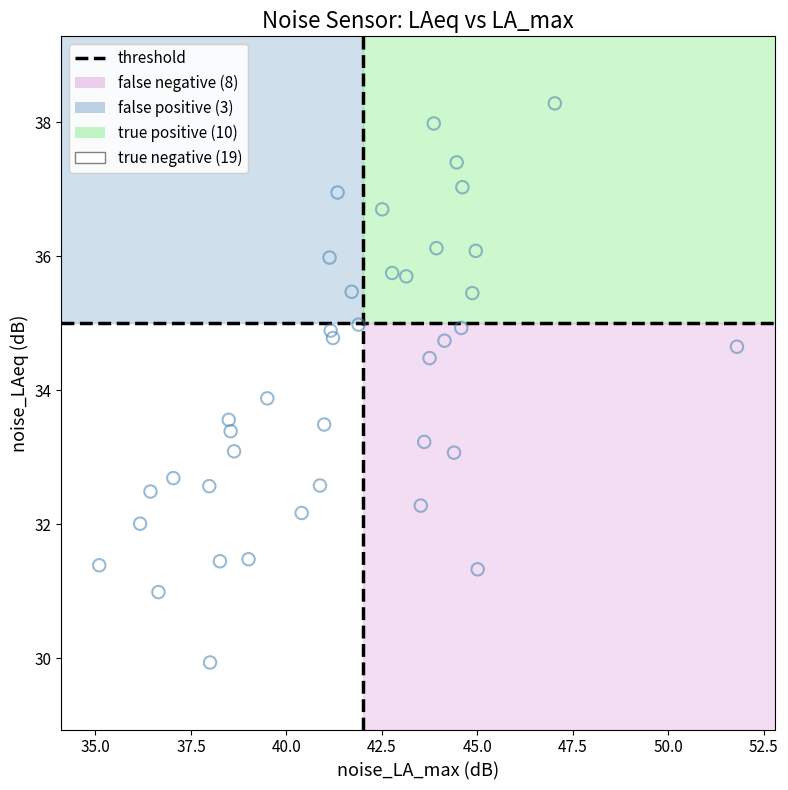

What Y value in the scatter plot is closest to 34?

33.9